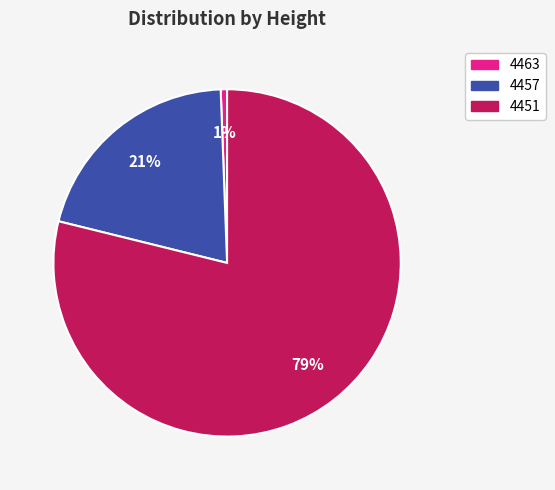

To the nearest percent, what portion does 4457 represent?

21%